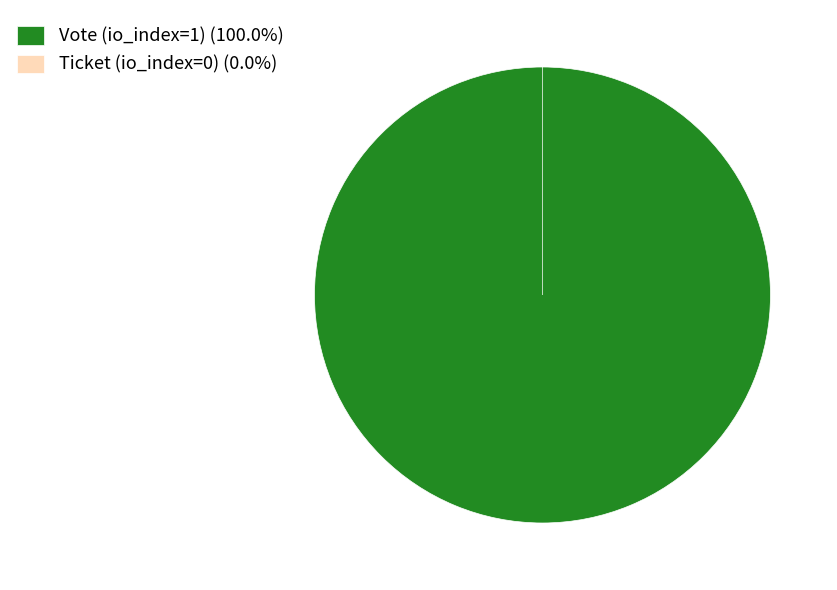

What portion of the pie excludes Ticket (io_index=0)?

100.0%